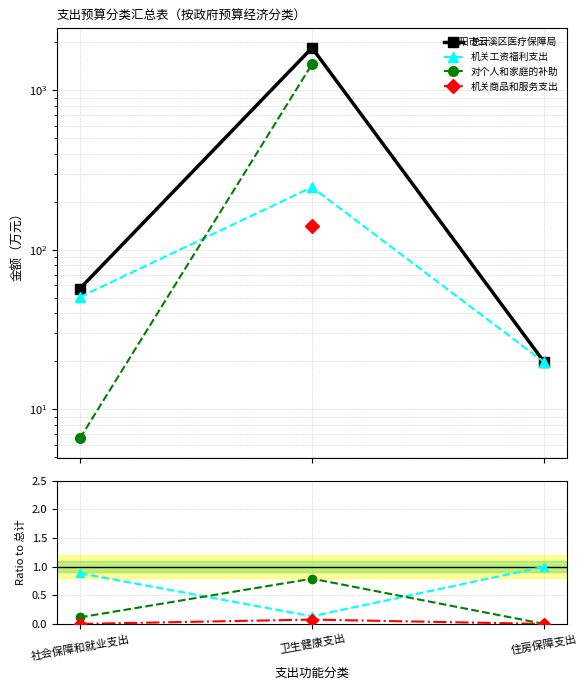

Between 社会保障和就业支出 and 卫生健康支出, which series saw the biggest shift?

总计